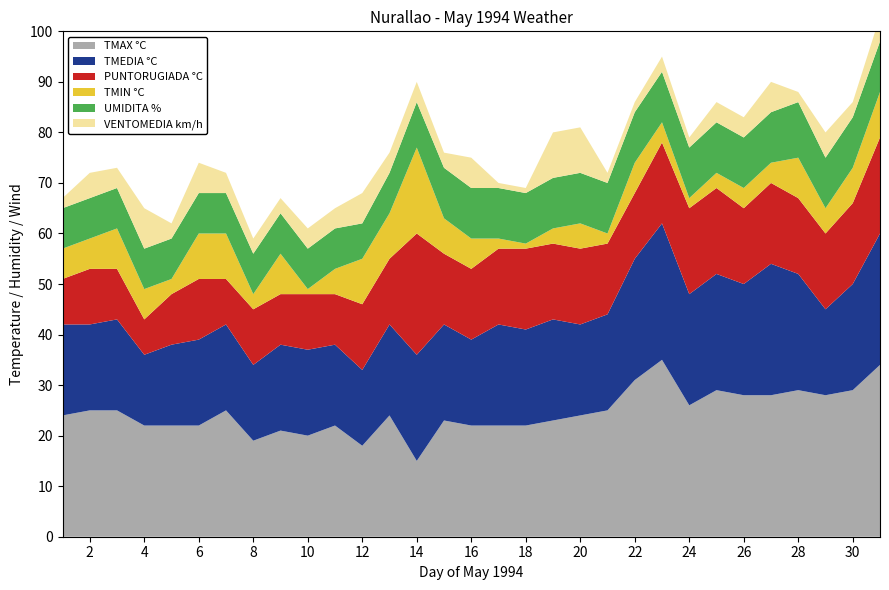

Reading left to right, what are all the values shown in this chart?

TMAX °C: 24	25	25	22	22	22	25	19	21	20	22	18	24	15	23	22	22	22	23	24	25	31	35	26	29	28	28	29	28	29	34
TMEDIA °C: 18	17	18	14	16	17	17	15	17	17	16	15	18	21	19	17	20	19	20	18	19	24	27	22	23	22	26	23	17	21	26
PUNTORUGIADA °C: 9	11	10	7	10	12	9	11	10	11	10	13	13	24	14	14	15	16	15	15	14	13	16	17	17	15	16	15	15	16	19
TMIN °C: 6	6	8	6	3	9	9	3	8	1	5	9	9	17	7	6	2	1	3	5	2	6	4	2	3	4	4	8	5	7	9
UMIDITA %: 8	8	8	8	8	8	8	8	8	8	8	7	8	9	10	10	10	10	10	10	10	10	10	10	10	10	10	11	10	10	10
VENTOMEDIA km/h: 2	5	4	8	3	6	4	3	3	4	4	6	4	4	3	6	1	1	9	9	2	2	3	2	4	4	6	2	5	3	5